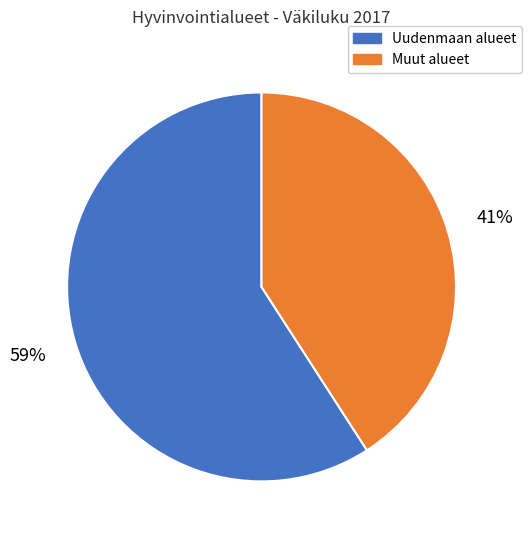

Approximately how many times larger is the value at Muut alueet compared to Uudenmaan alueet?

0.7